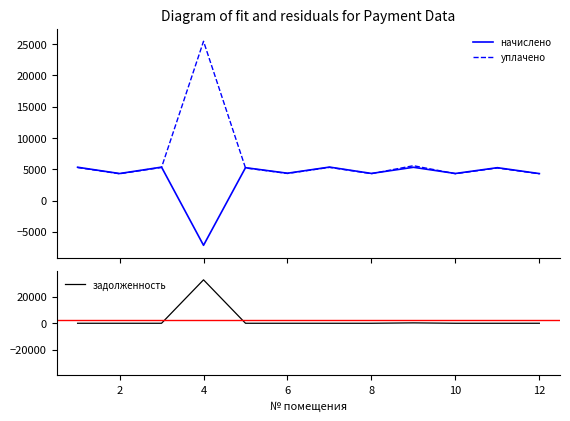

What is the value of the задолженность point at the 3rd from the left?

-45.4